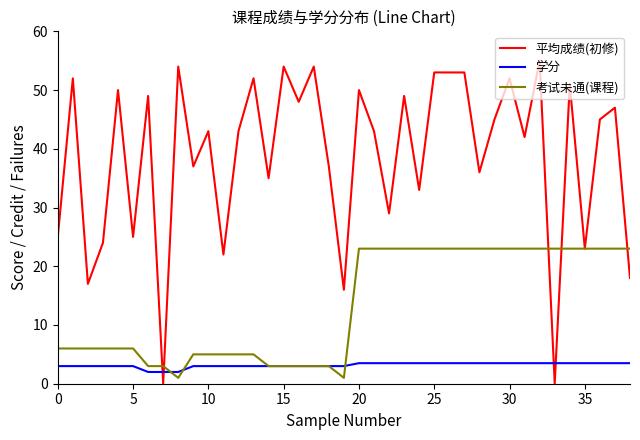

Which series has the largest range (max minus min)?

平均成绩(初修)